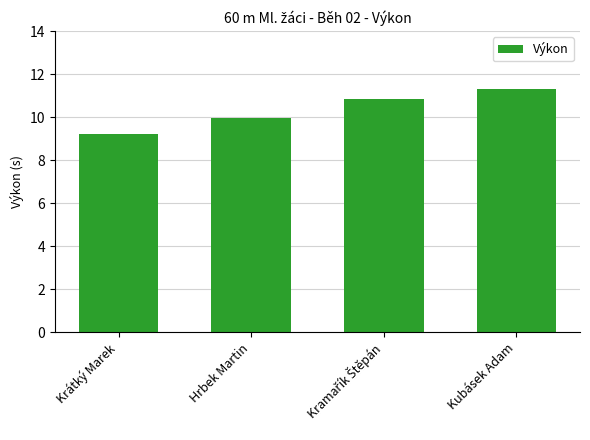

What is the average value?

10.3